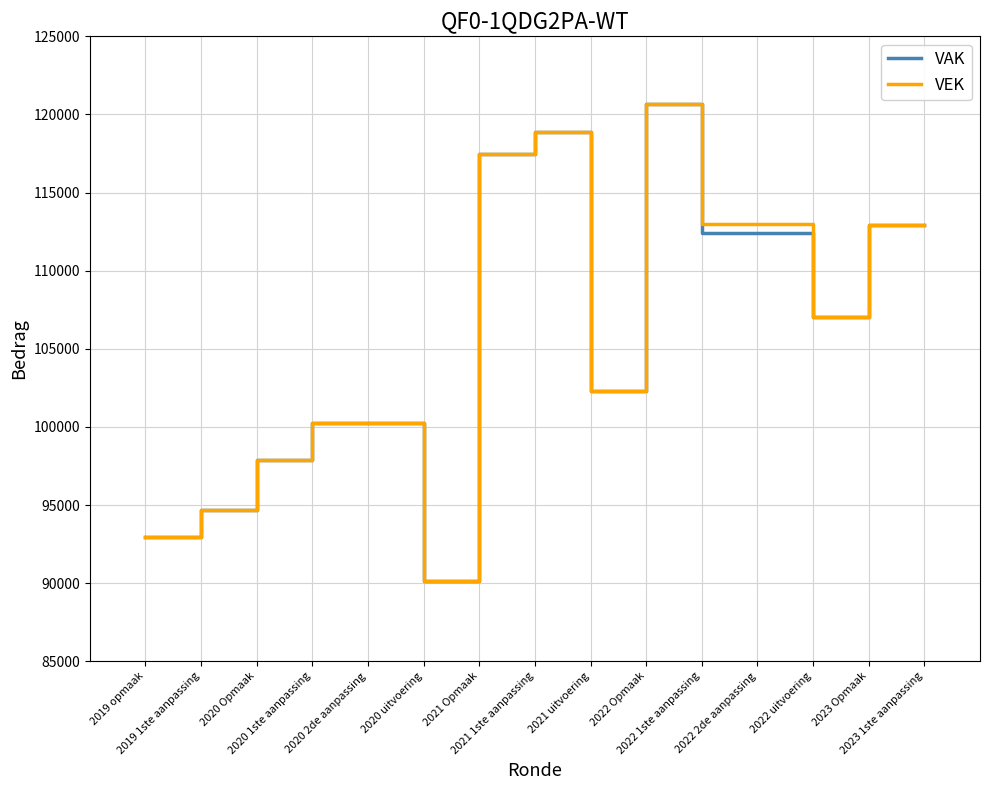

What is the maximum value for VEK?

120685